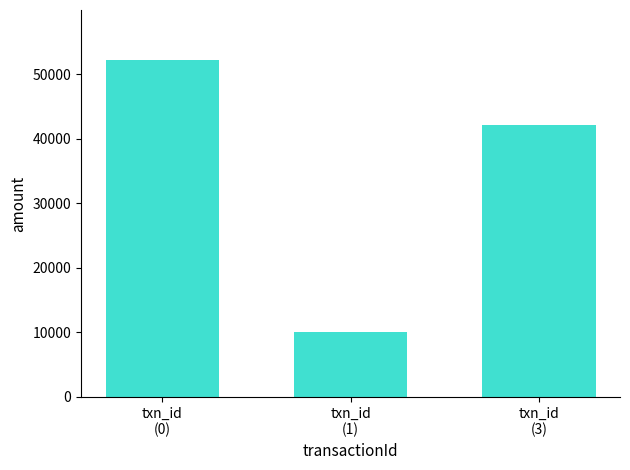

Reading right to left, transcribe all the data shown in this chart.

txn_id
(3)=42150	txn_id
(1)=10000	txn_id
(0)=52150